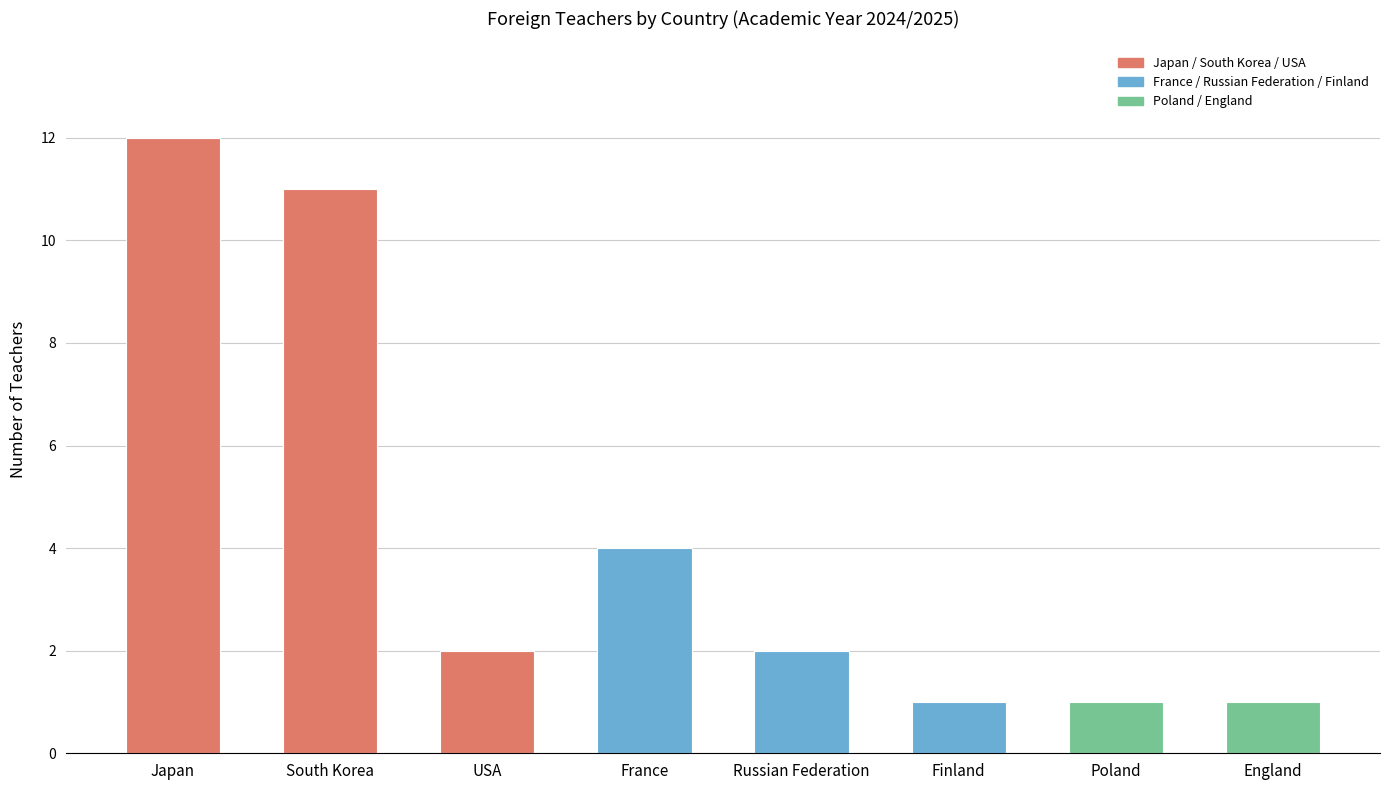

What is the maximum value shown in the chart?

12